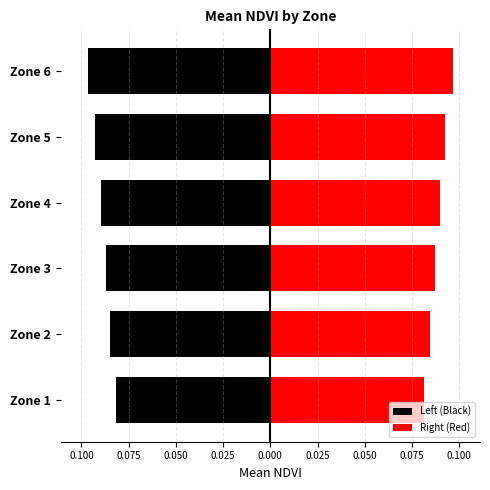

Rank the series by their average value, from highest to lowest.

Right (Red), Left (Black)